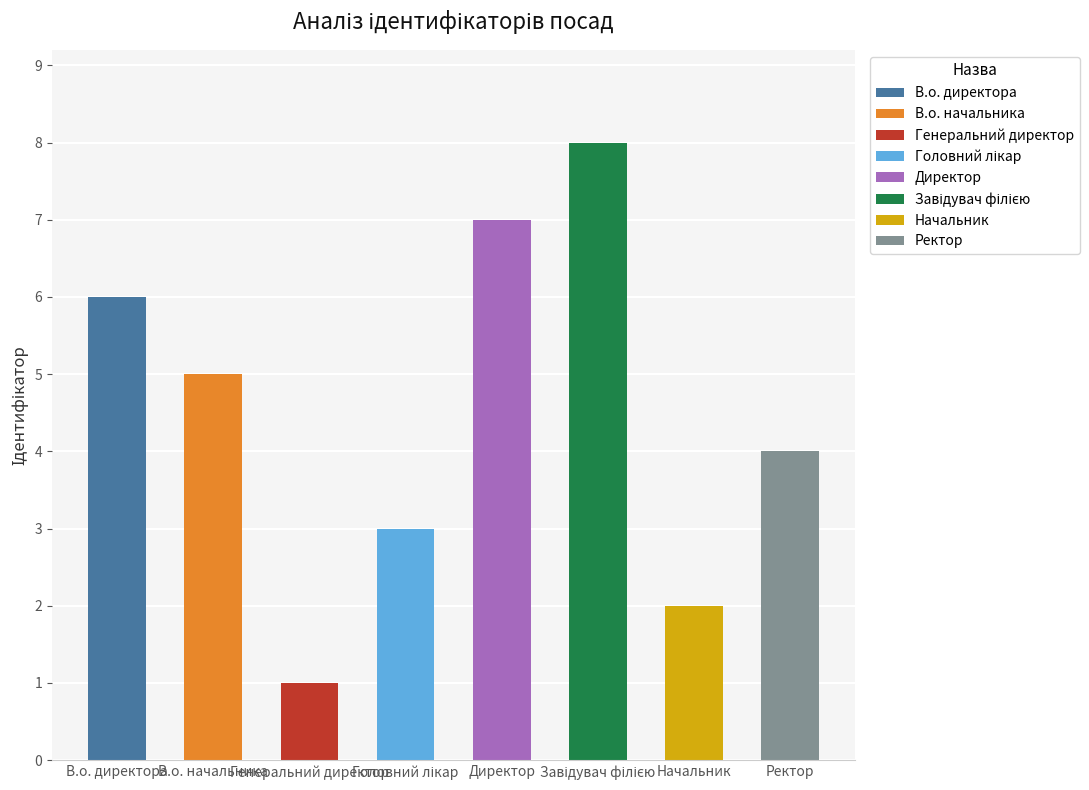

Rank the categories by value from lowest to highest.

Генеральний директор, Начальник, Головний лікар, Ректор, В.о. начальника, В.о. директора, Директор, Завідувач філією